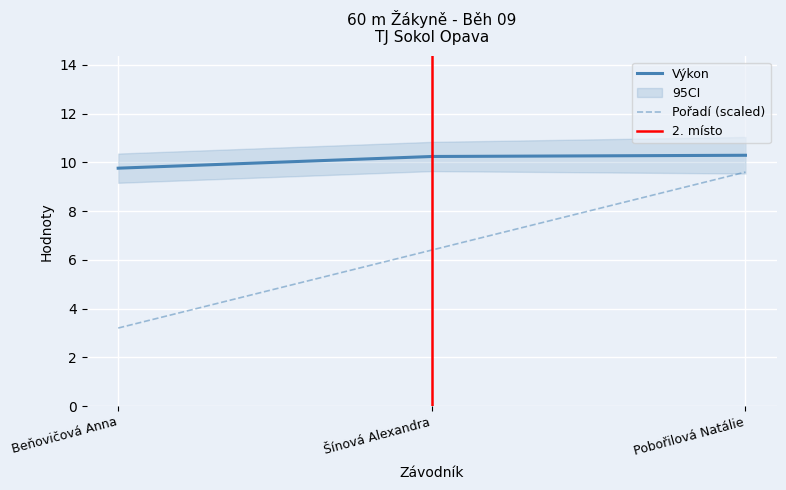

Reading right to left, what are all the values shown in this chart?

Pořadí: 9.6	6.4	3.2
Výkon: 10.3	10.2	9.8